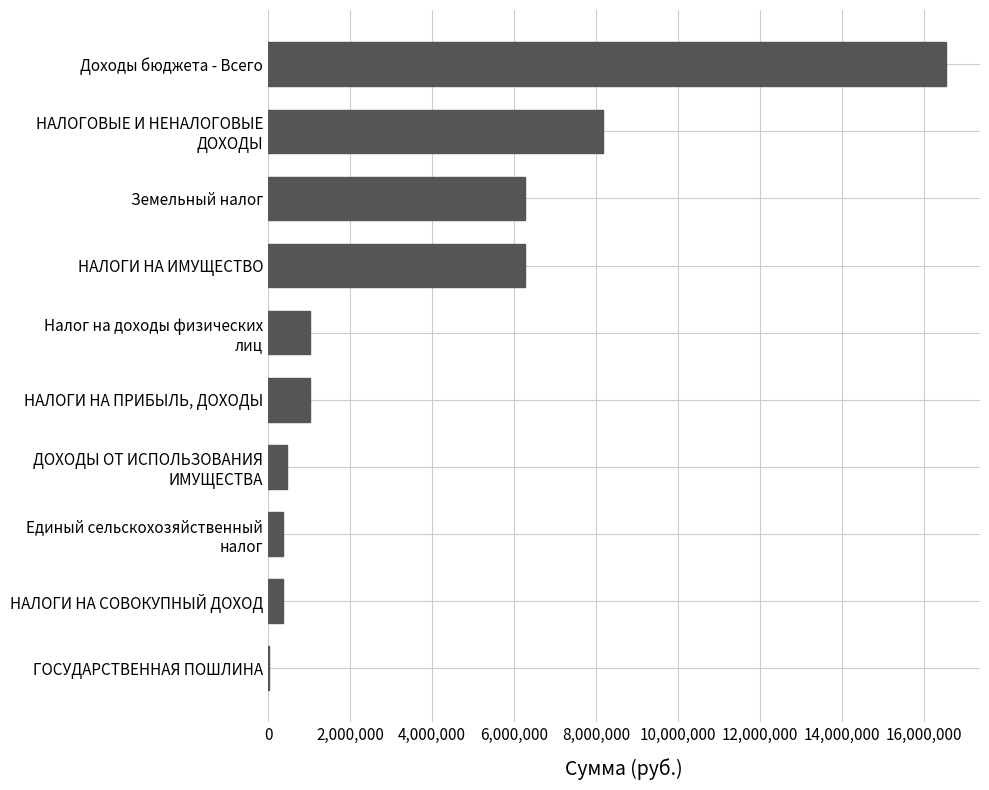

What is the change in value from НАЛОГИ НА СОВОКУПНЫЙ ДОХОД to Доходы бюджета - Всего?

+16168300